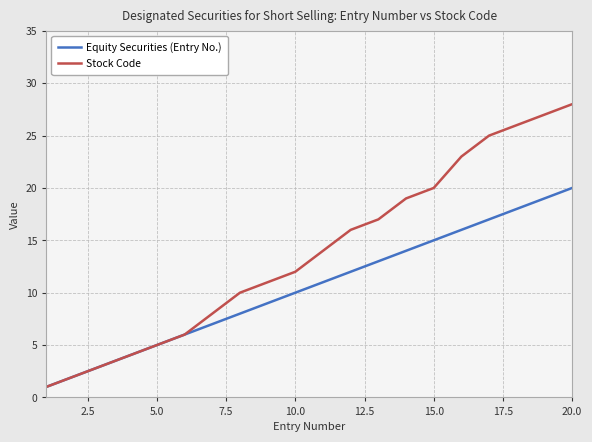

What is the maximum value for Stock Code?

28